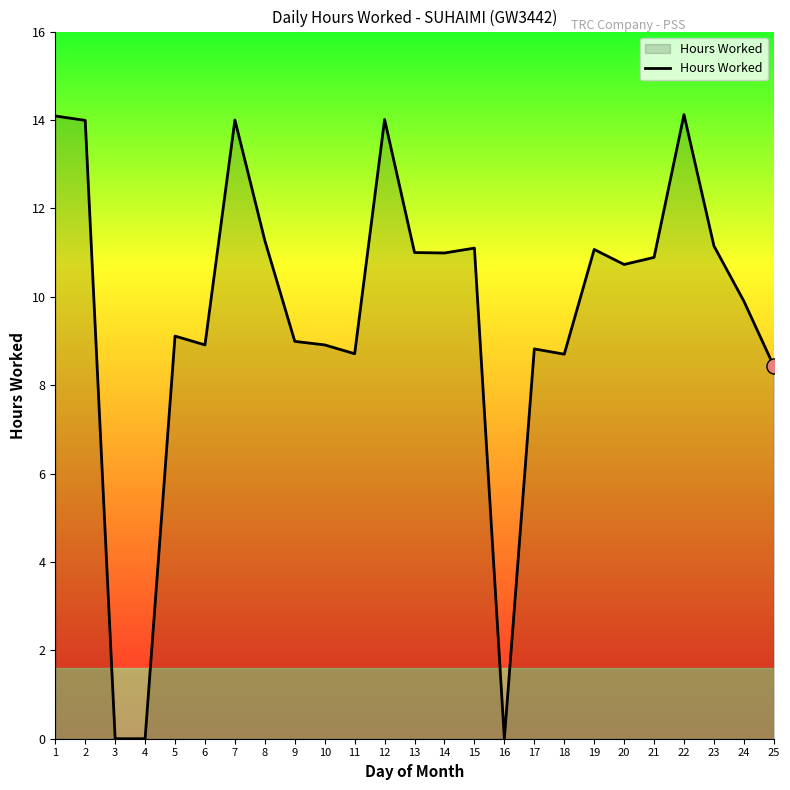

Which has a higher value, 10 or 5?

5